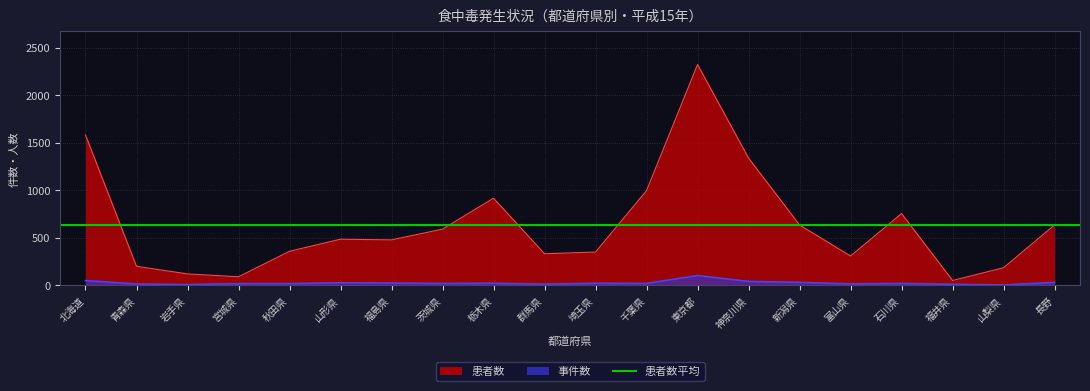

True or false: 患者数 and 事件数 intersect in this chart.

False